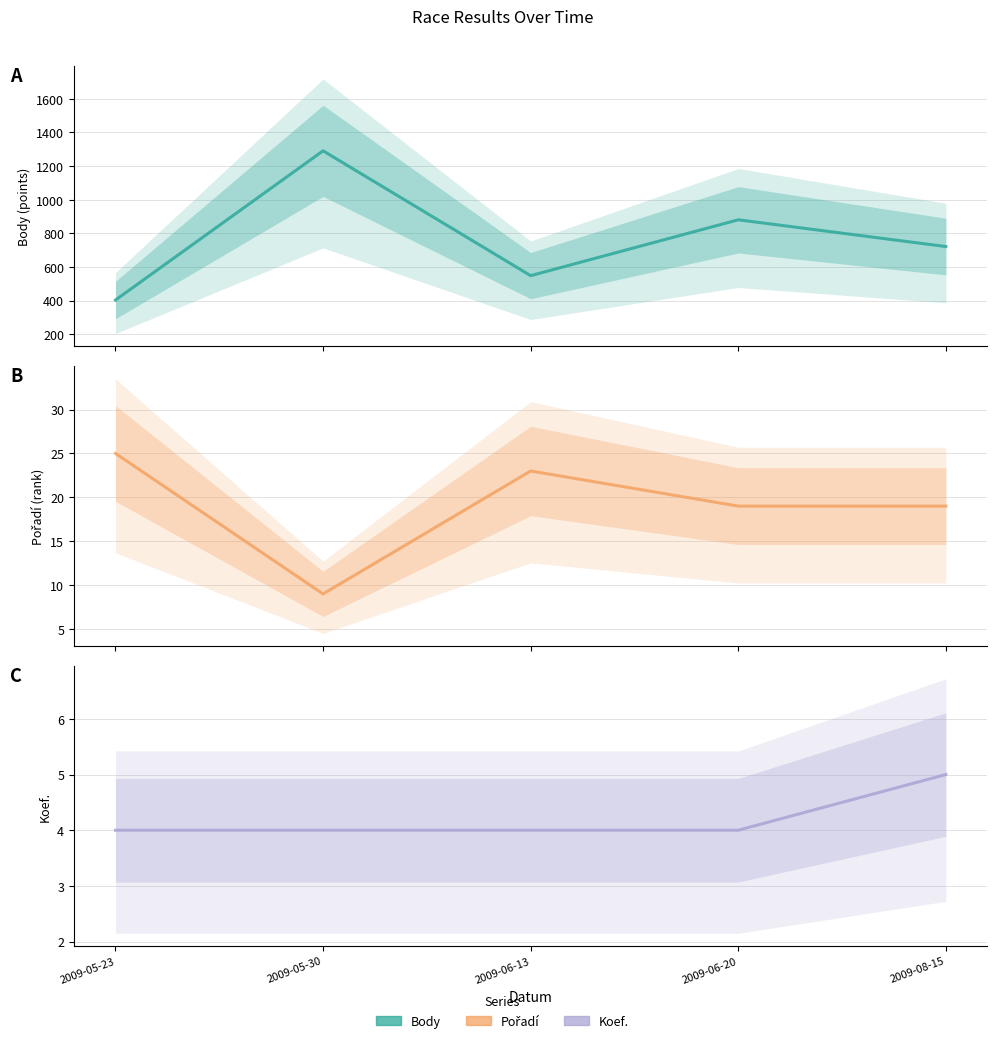

At which category is the sum across all series the highest?

2009-05-30